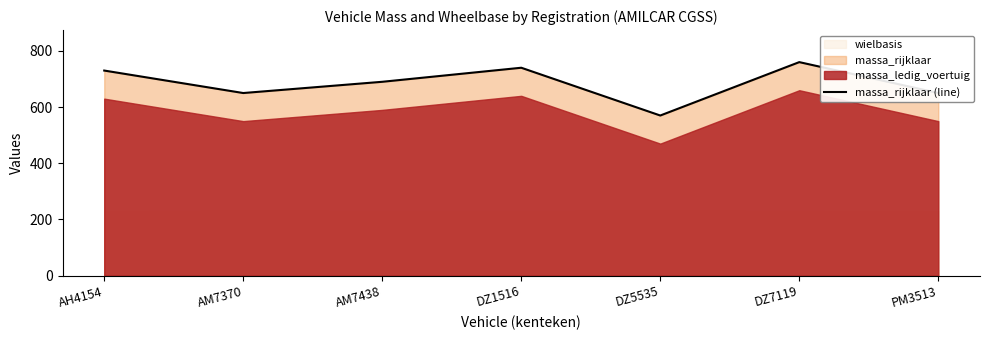

At which category does the chart reach its minimum across all series?

DZ5535